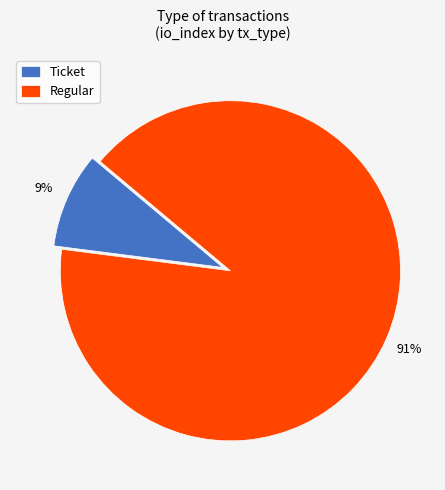

To the nearest percent, what is the combined percentage of Regular and Ticket?

100%